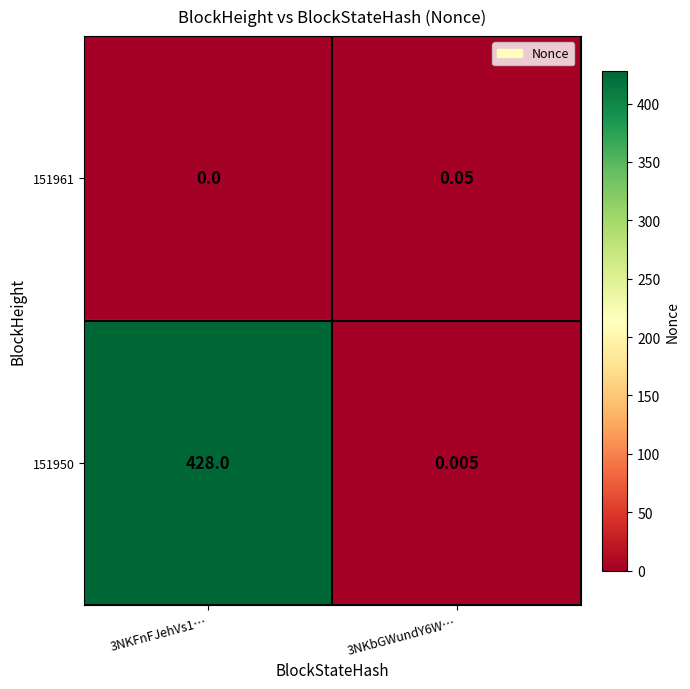

Reading right to left, list all the values displayed in this chart.

151961: 3NKbGWundY6W…=0.1	3NKFnFJehVs1…=0.0
151950: 3NKbGWundY6W…=0.0	3NKFnFJehVs1…=428.0